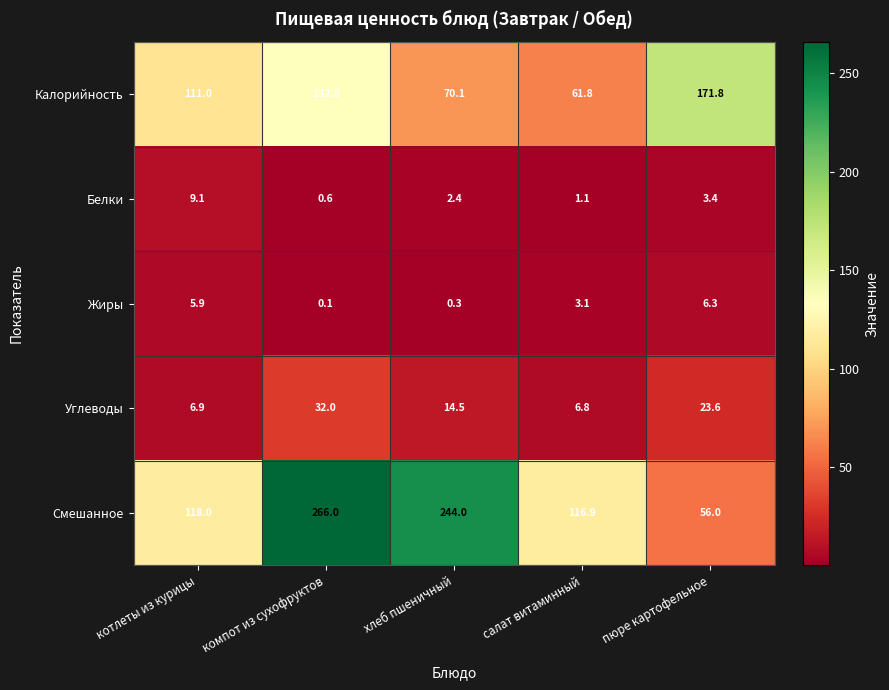

The Углеводы series shows 32.0 at компот из сухофруктов. True or false?

True